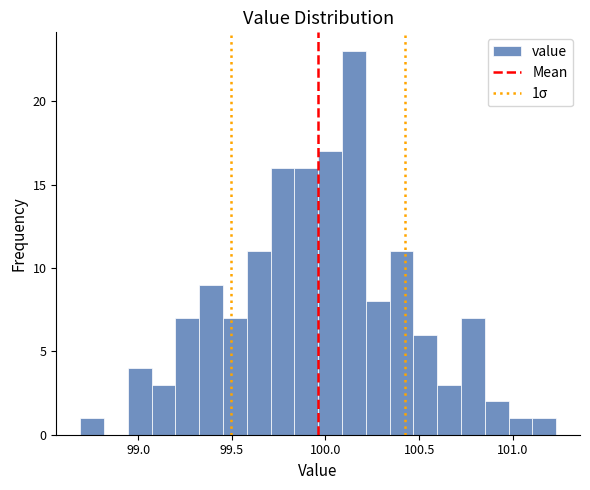

Read against the x-axis, roughly where is the centre of the tallest bar?

100.15